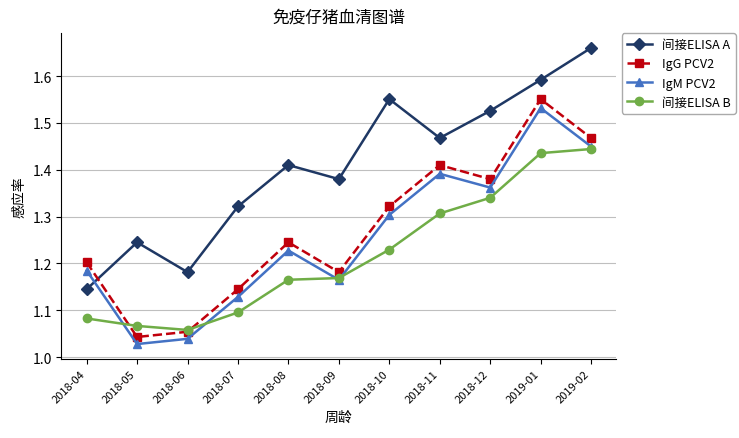

True or false: 间接ELISA B has a value of 1.3 at 2018-11.

True